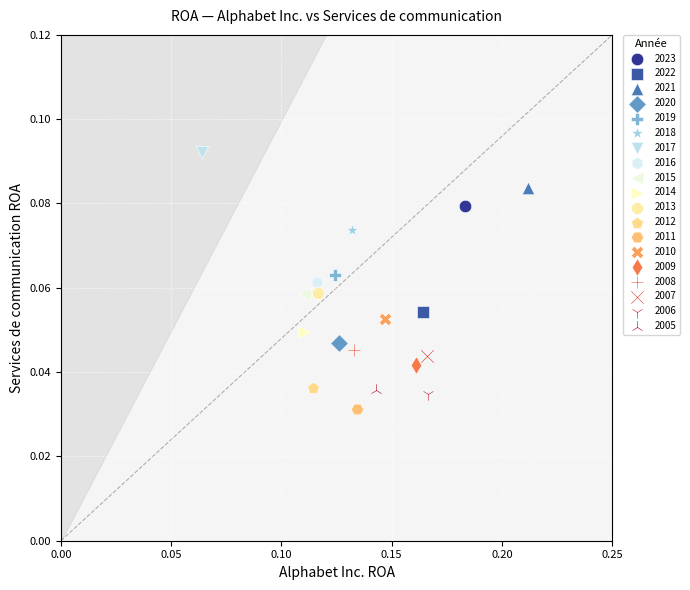

Which series contains the highest Y value?

2017